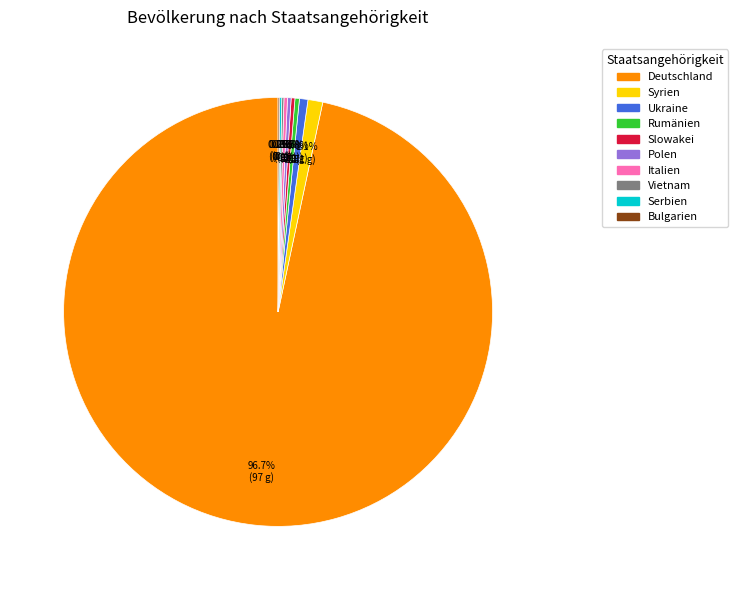

Which slice is the largest?

Deutschland